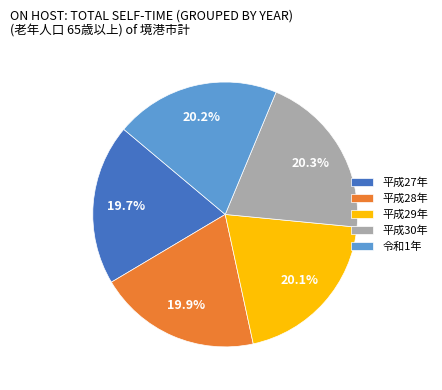

What is the ratio of the value at 平成27年 to the value at 令和1年?

1.0